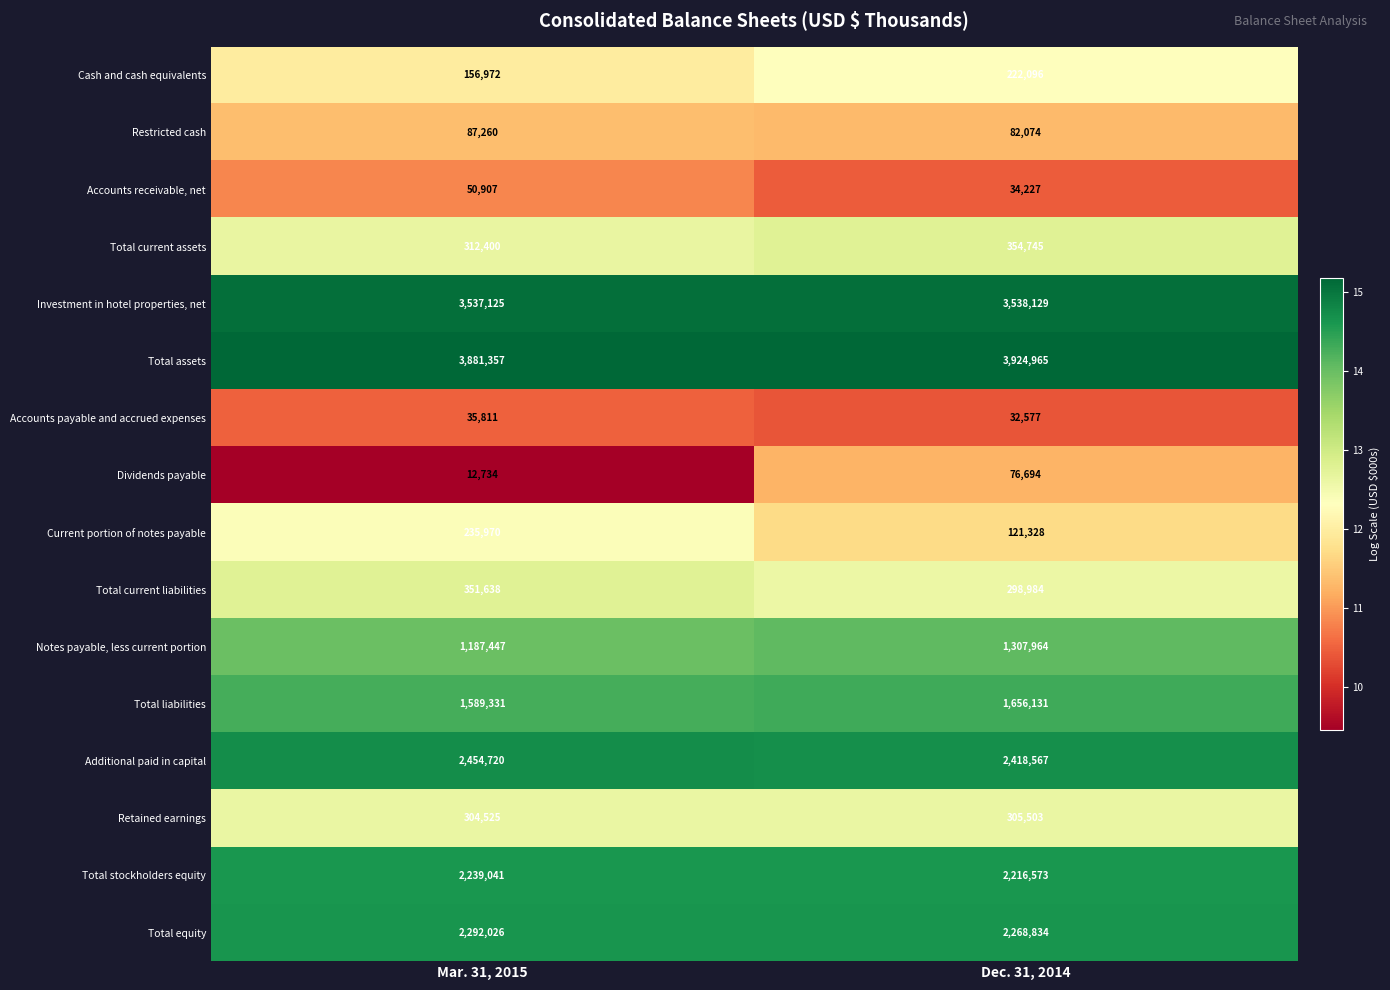

At Mar. 31, 2015, list the series in order from largest to smallest.

Total assets, Investment in hotel properties, net, Additional paid in capital, Total equity, Total stockholders equity, Total liabilities, Notes payable, less current portion, Total current liabilities, Total current assets, Retained earnings, Current portion of notes payable, Cash and cash equivalents, Restricted cash, Accounts receivable, net, Accounts payable and accrued expenses, Dividends payable